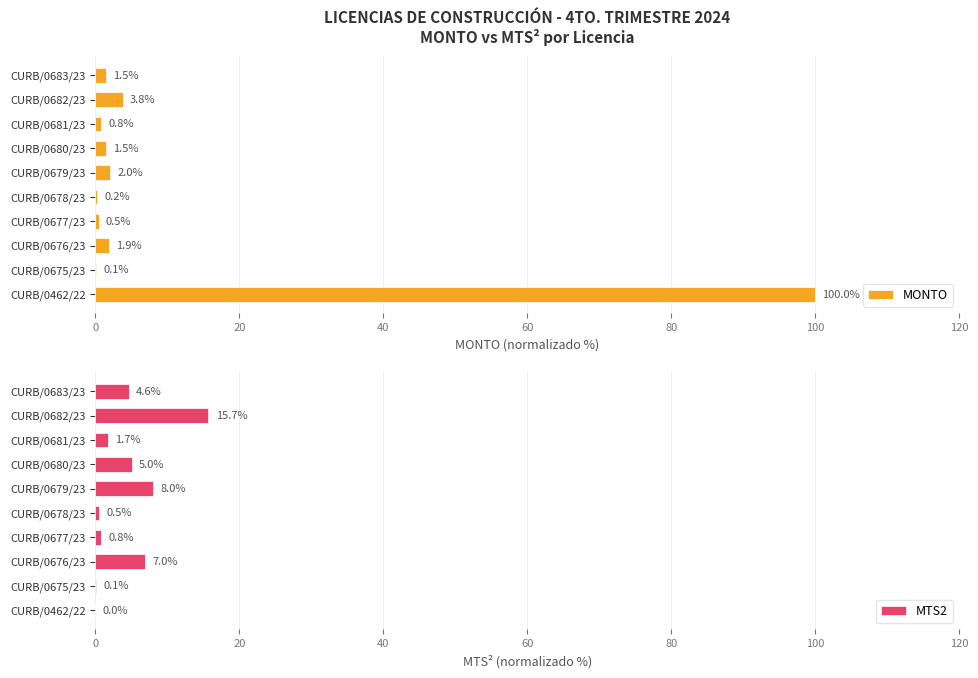

What is the average value of the MTS2 series?

4.3